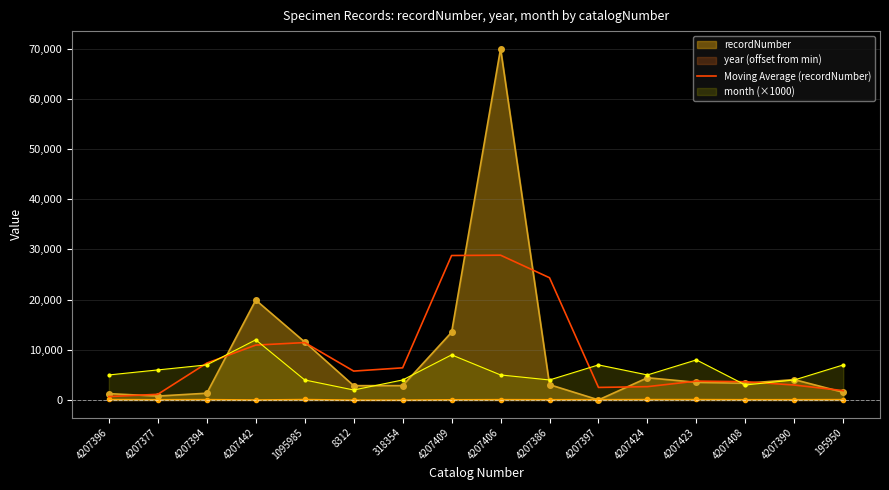

Where is Moving Average (recordNumber) nearest to the value 14773?

1095985